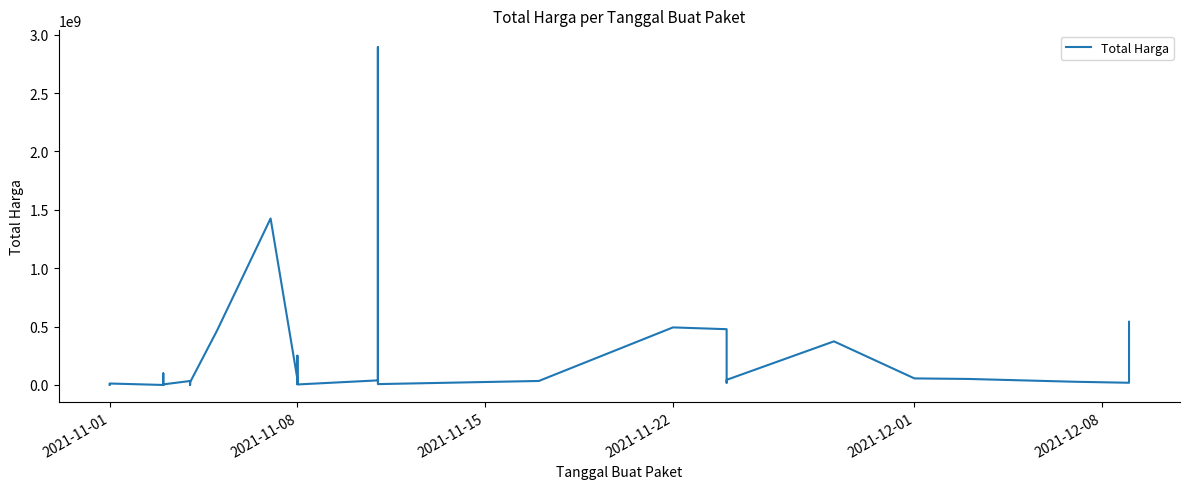

How many distinct data groups are displayed?

1